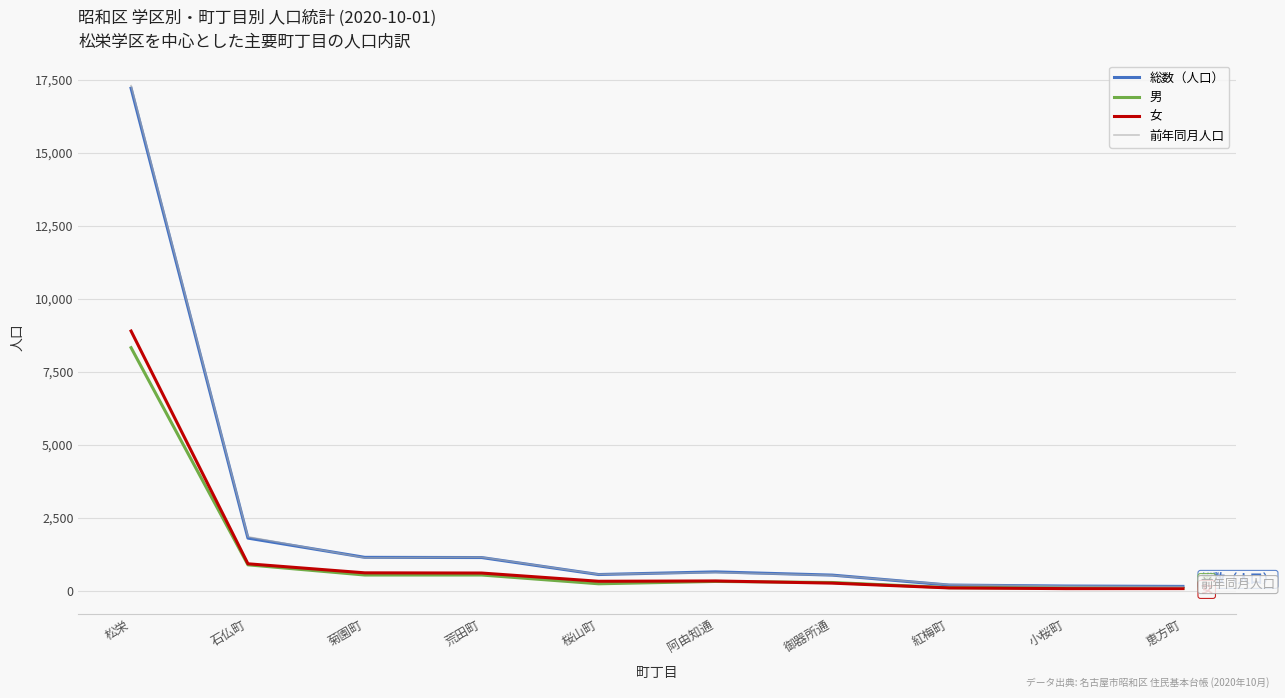

What is the total value across all series at 石仏町?

5433